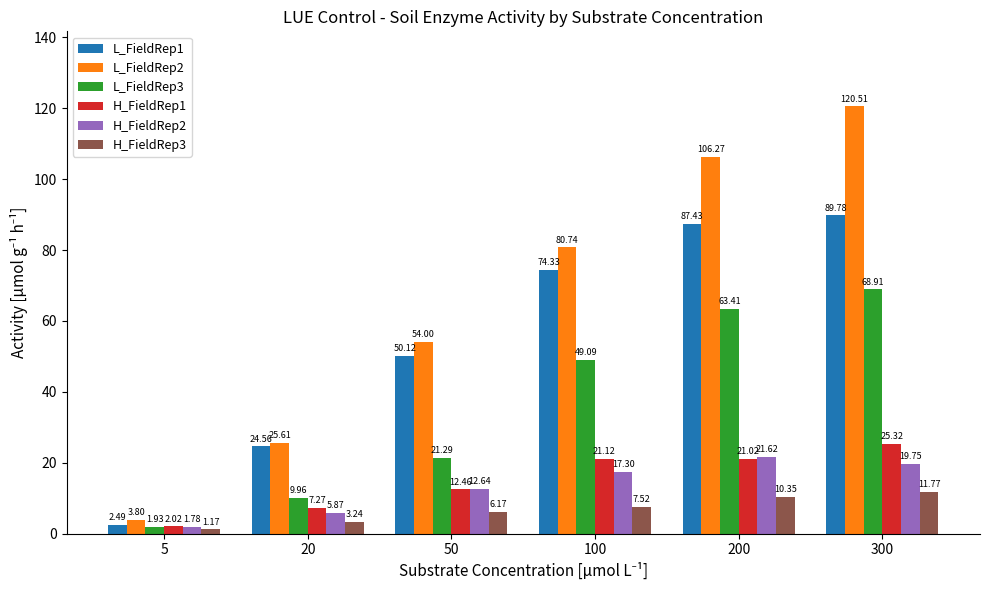

What is the sum of all L_FieldRep1 values?

328.7